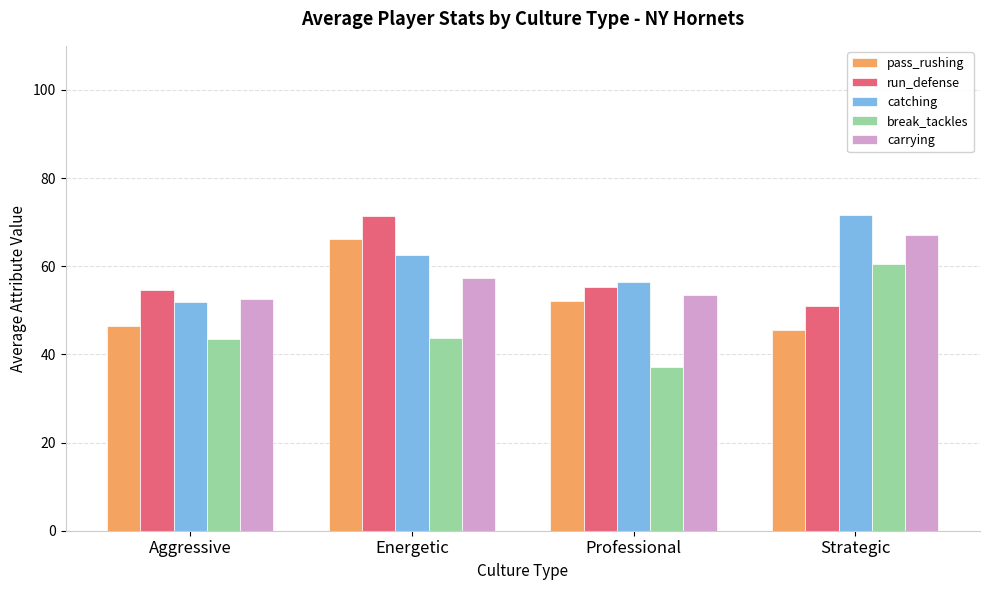

Between Energetic and Strategic, which series saw the biggest shift?

pass_rushing